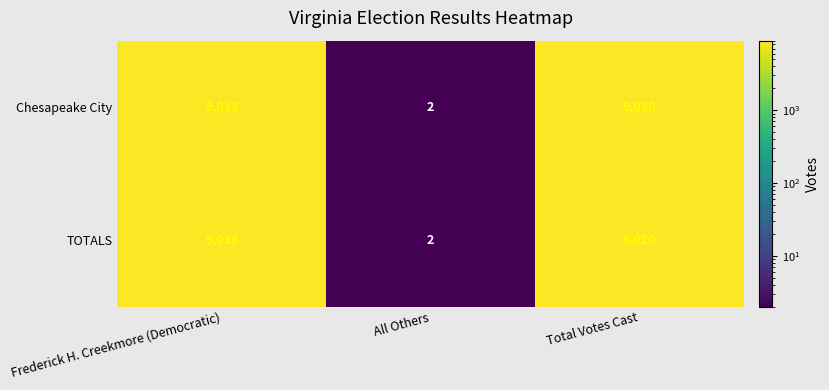

What is the sum of all TOTALS values?

18040